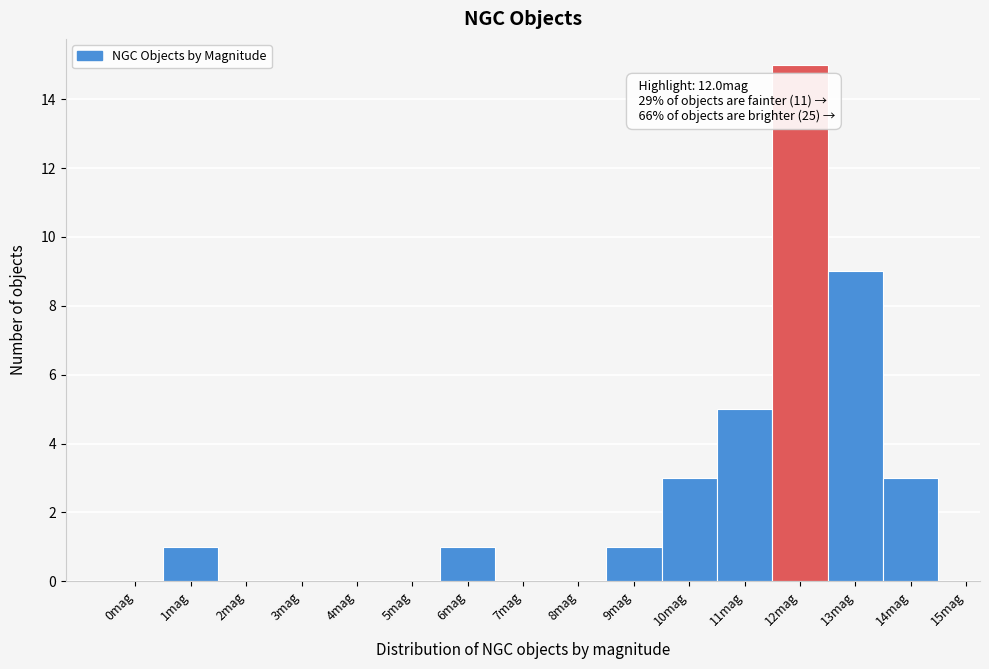

Reading left to right, transcribe all the data shown in this chart.

0mag=0	1mag=1	2mag=0	3mag=0	4mag=0	5mag=0	6mag=1	7mag=0	8mag=0	9mag=1	10mag=3	11mag=5	12mag=15	13mag=9	14mag=3